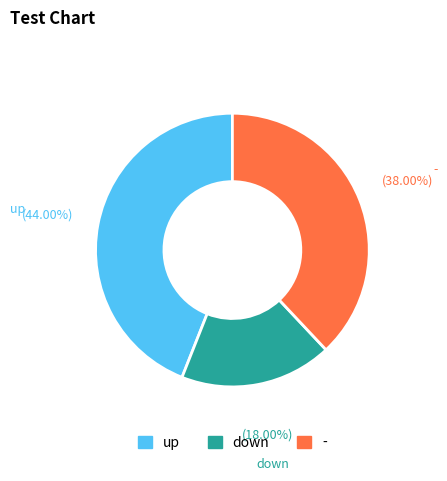

Which has a higher value, down or -?

-